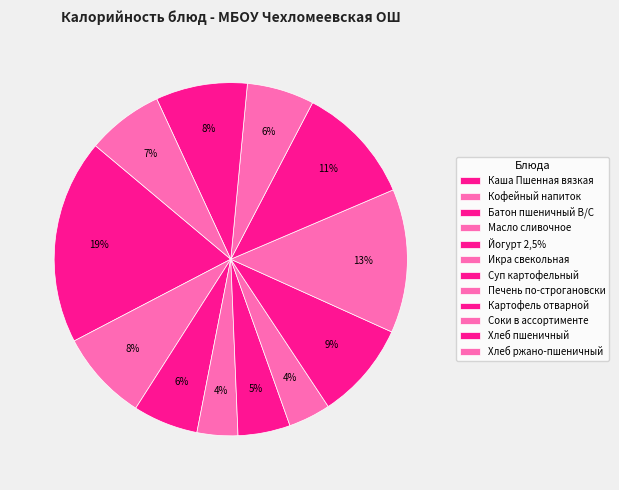

Between Каша Пшенная вязкая and Картофель отварной, which is larger?

Каша Пшенная вязкая